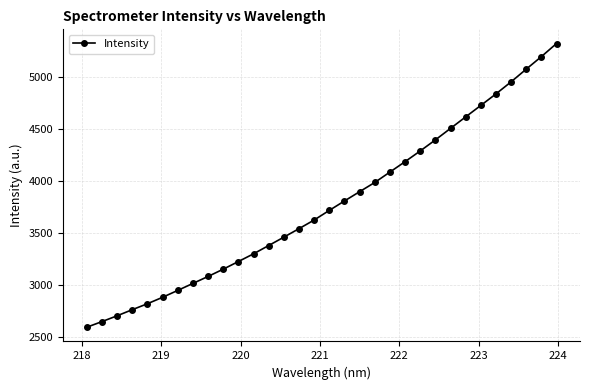

What is the smallest value displayed?

2596.1